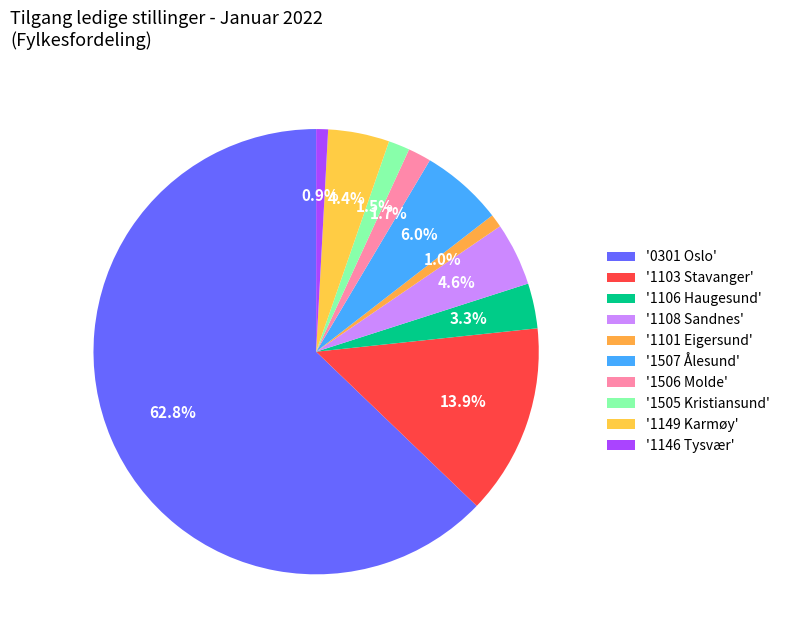

Count the number of slices in the pie.

10